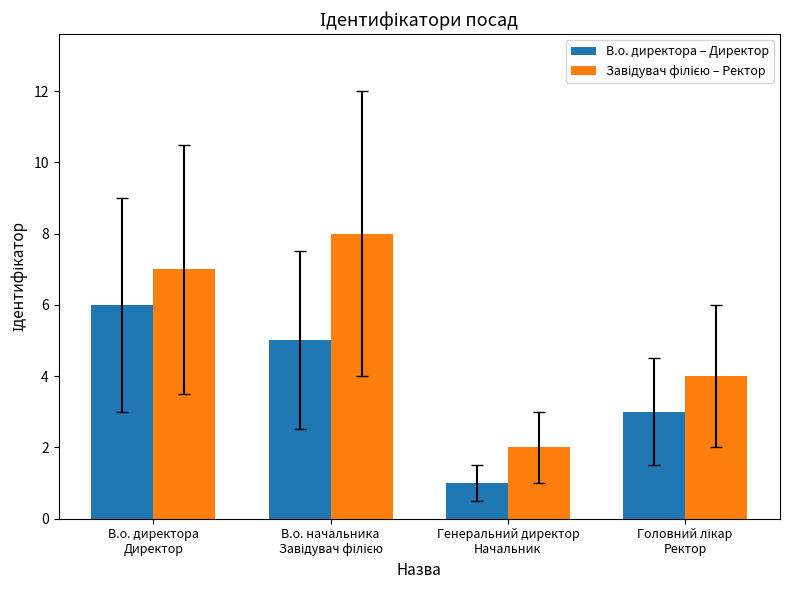

Which label corresponds to the smallest value in the chart?

Генеральний директор
Начальник